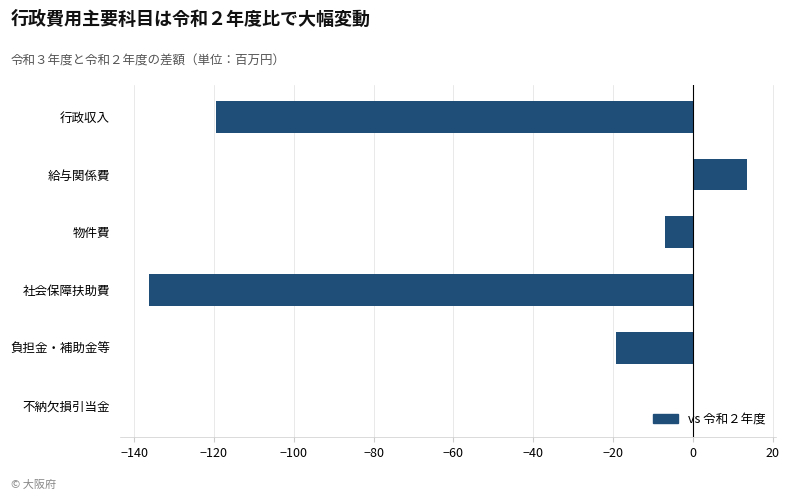

What is the maximum value shown in the chart?

13.4